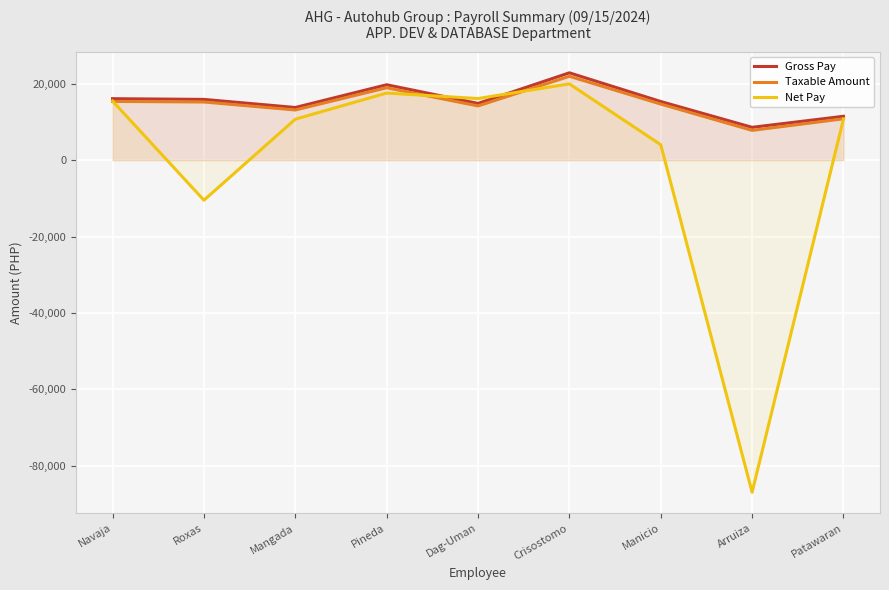

Rank the series at Navaja from lowest to highest value.

Taxable Amount, Net Pay, Gross Pay